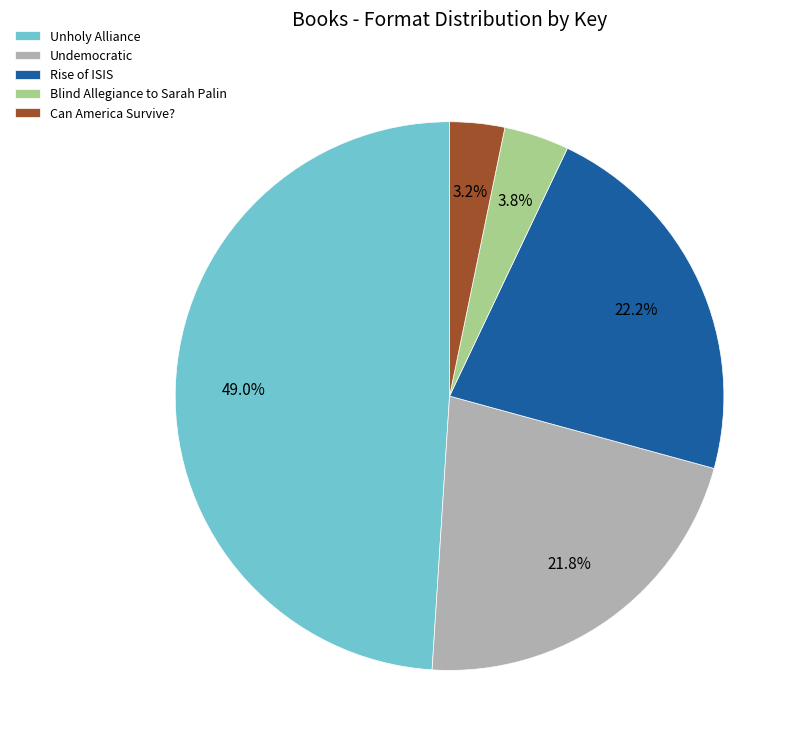

To the nearest percent, what portion does Unholy Alliance represent?

49%